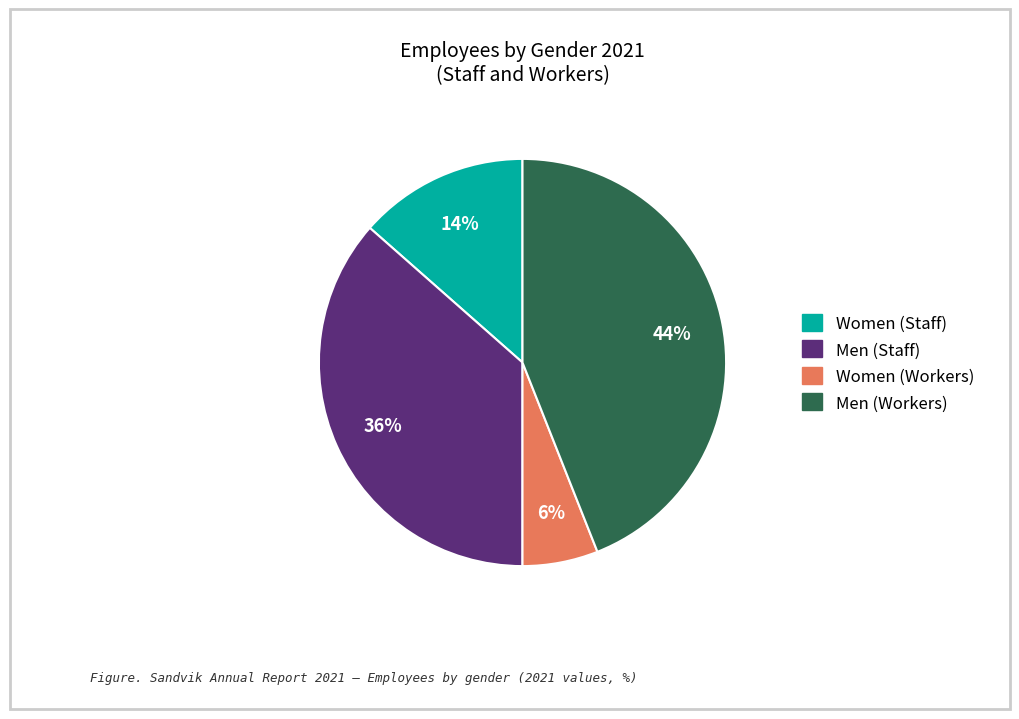

Which category has the smallest portion of the pie?

Women (Workers)